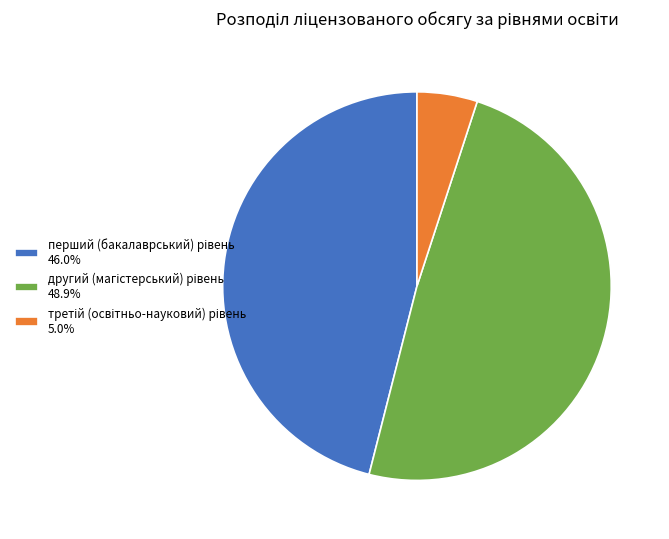

Is there any slice that represents more than half of the pie?

No